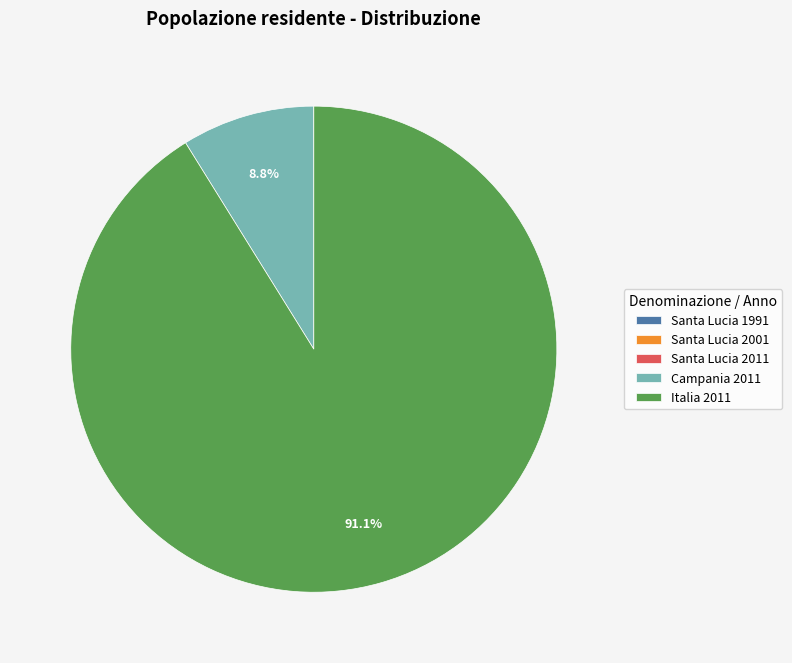

Which category has the biggest portion of the pie?

Italia 2011